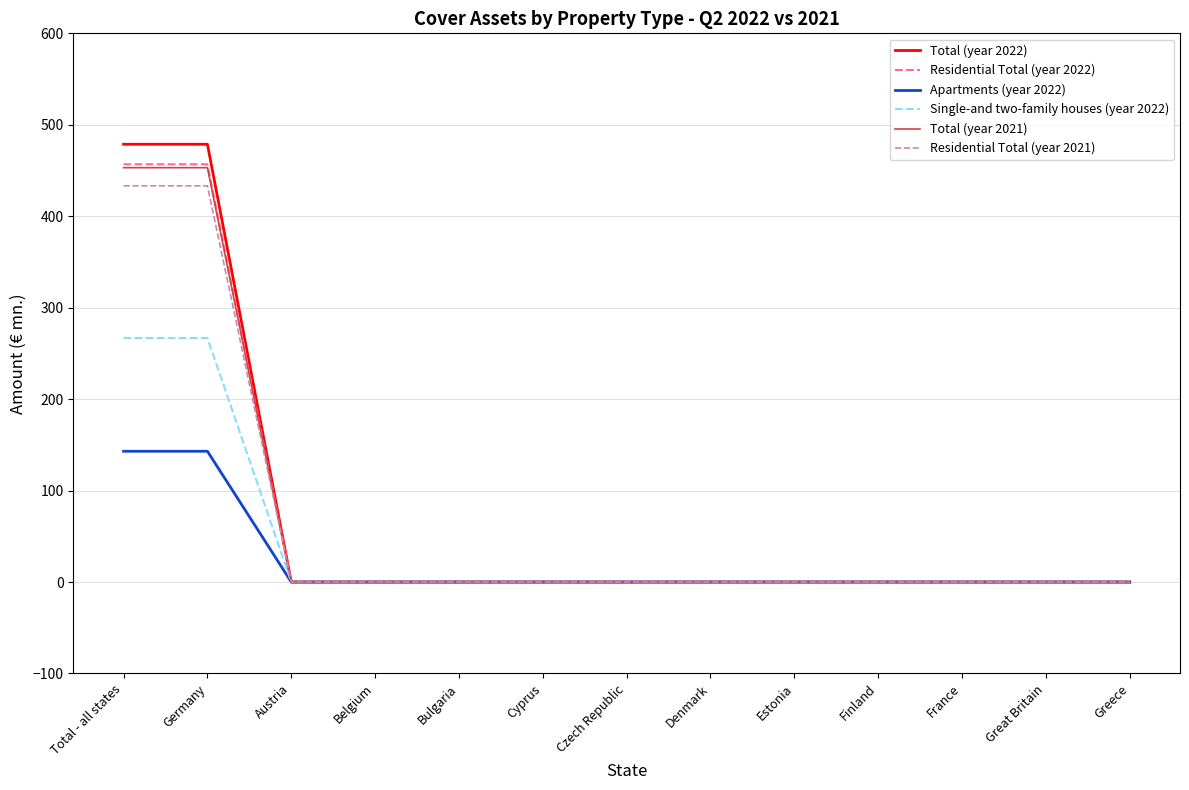

What is the maximum value shown in the chart?

478.7